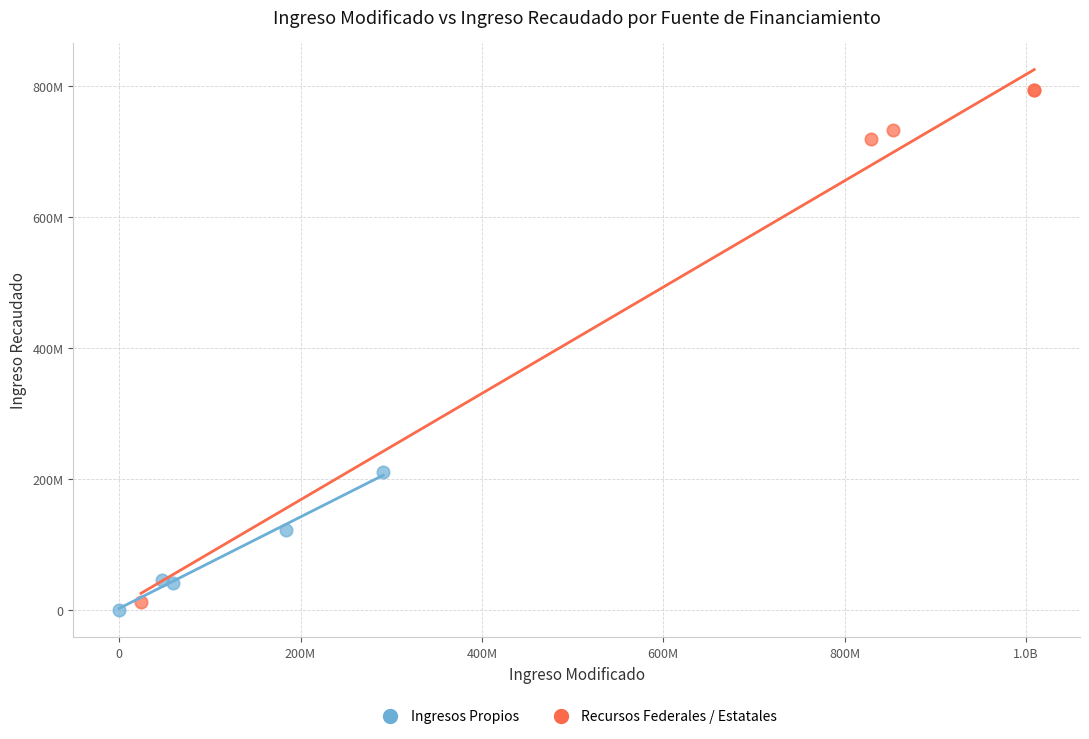

What are all the series names shown in the legend?

Ingresos Propios, Recursos Federales / Estatales